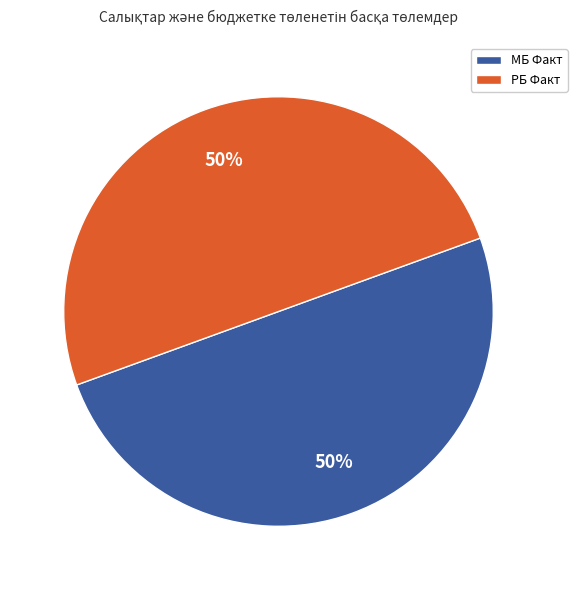

Combined, do МБ Факт and РБ Факт account for over 50%?

Yes